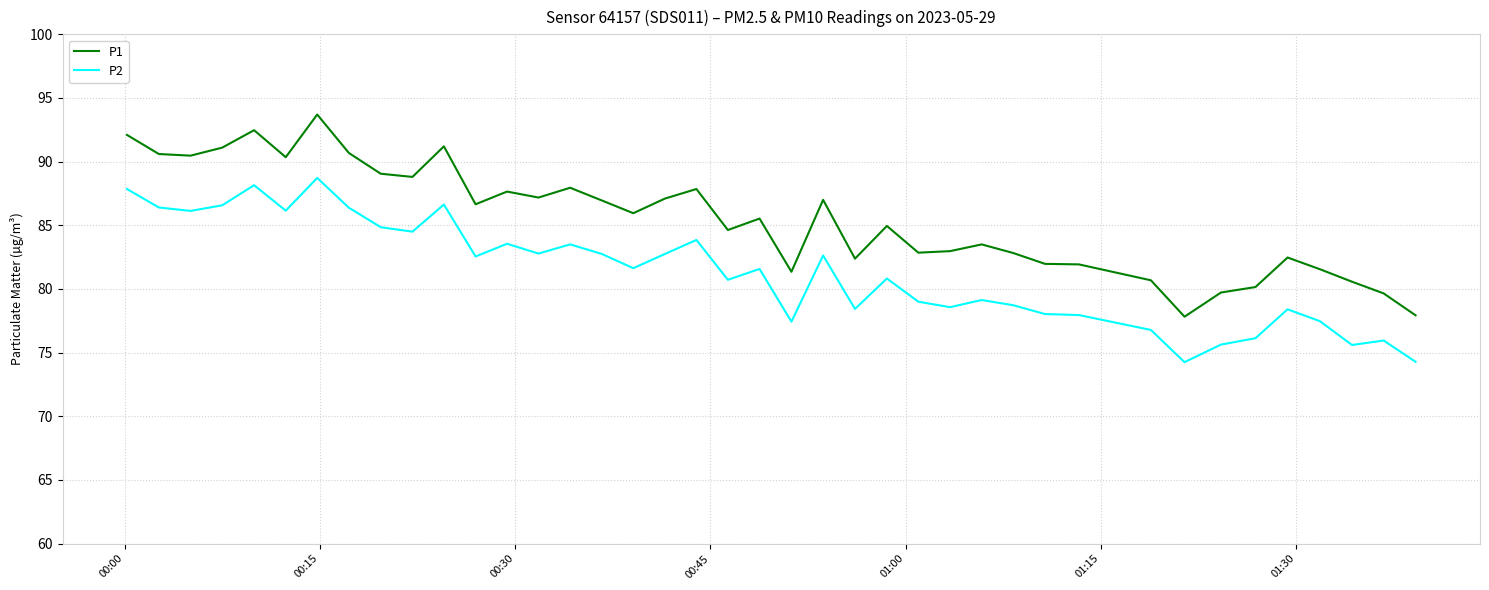

Which series has the largest total across all categories?

P1